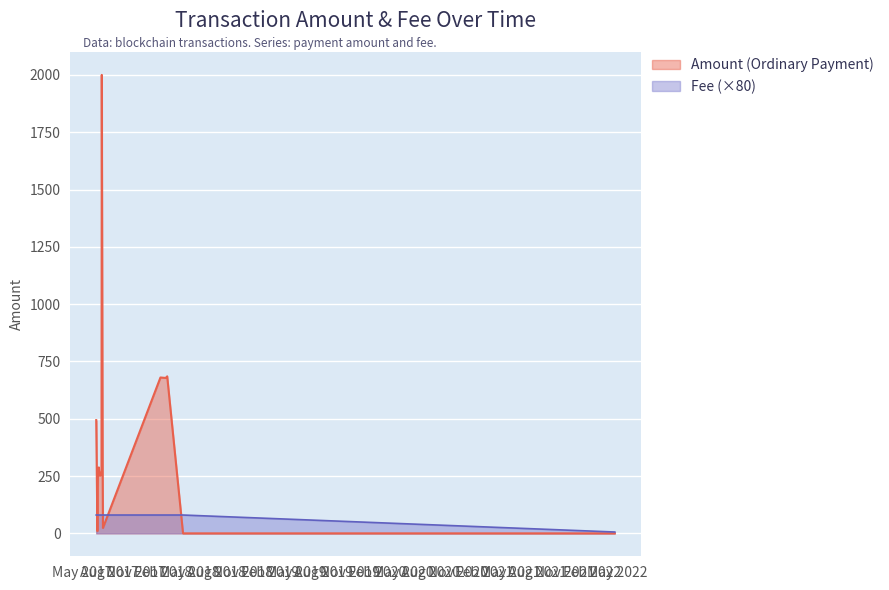

Which series has the largest total across all categories?

Amount (Ordinary Payment)